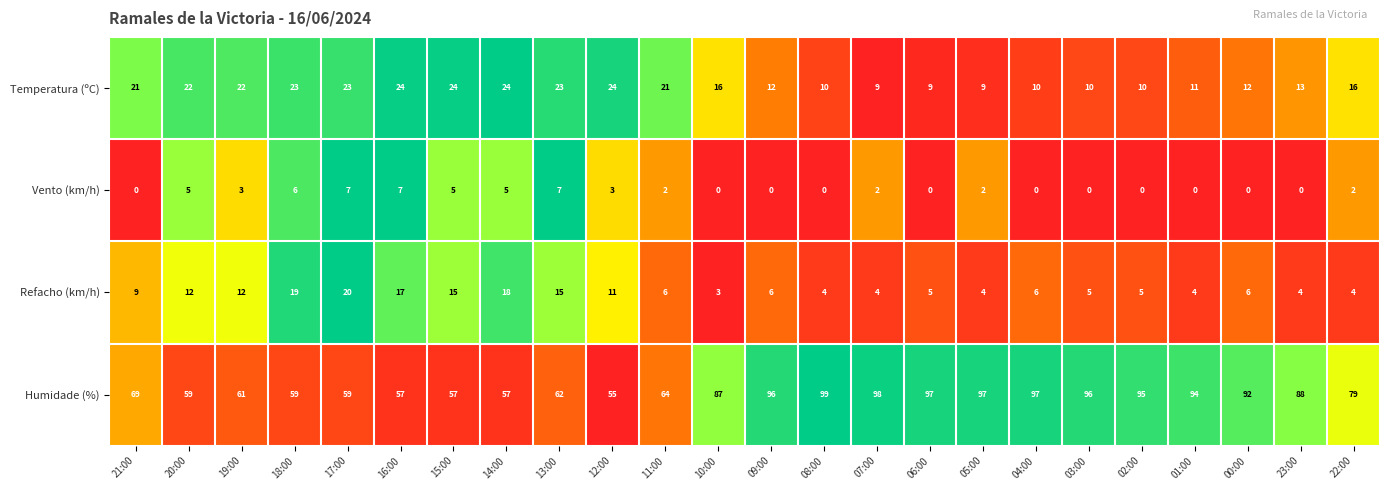

Count the number of categories in the chart.

24